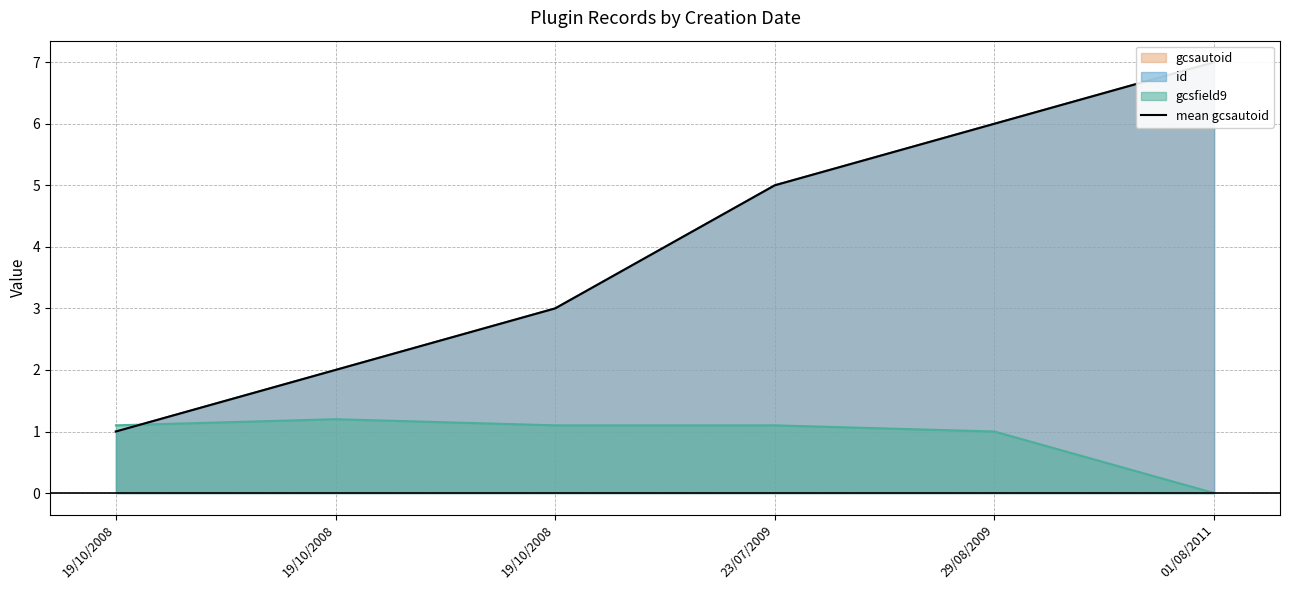

The chart shows a value of 6 at 29/08/2009. True or false?

True